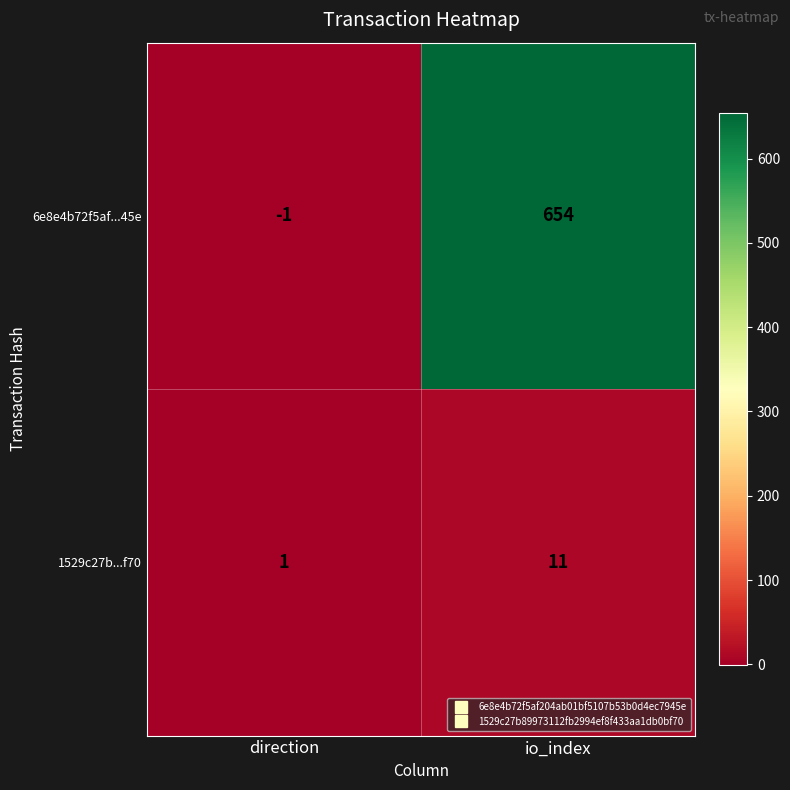

What is the sum of the 6e8e4b72f5af...45e values at direction and io_index?

653